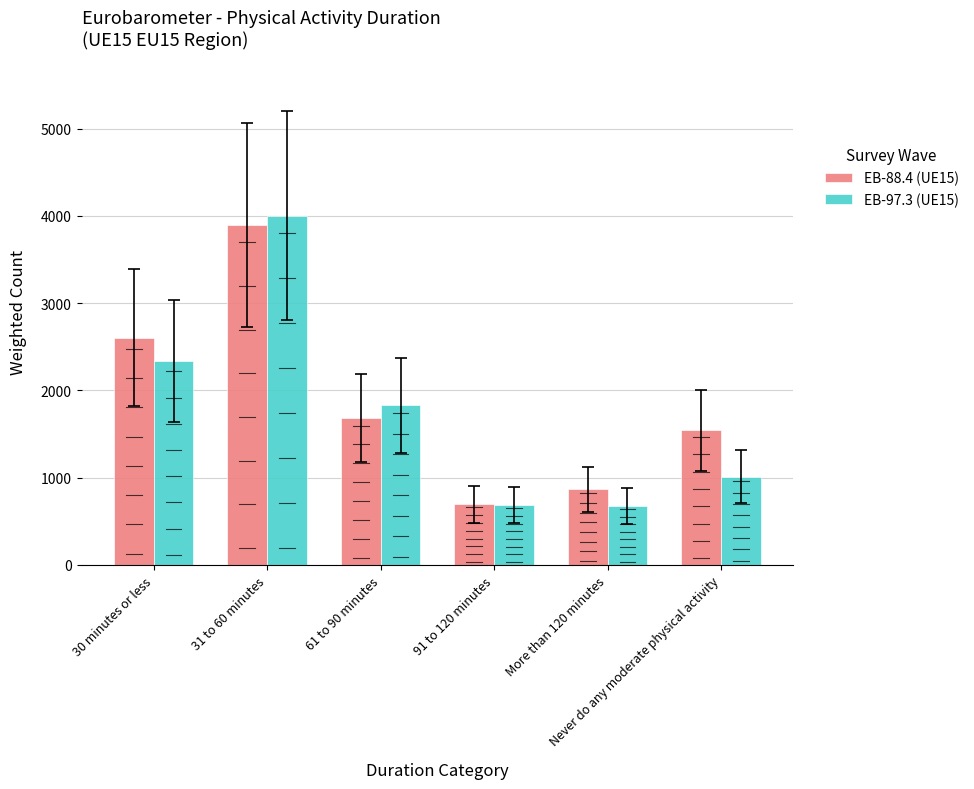

Is the value of EB-97.3 (UE15) at 91 to 120 minutes greater than the value of EB-88.4 (UE15) at Never do any moderate physical activity?

No